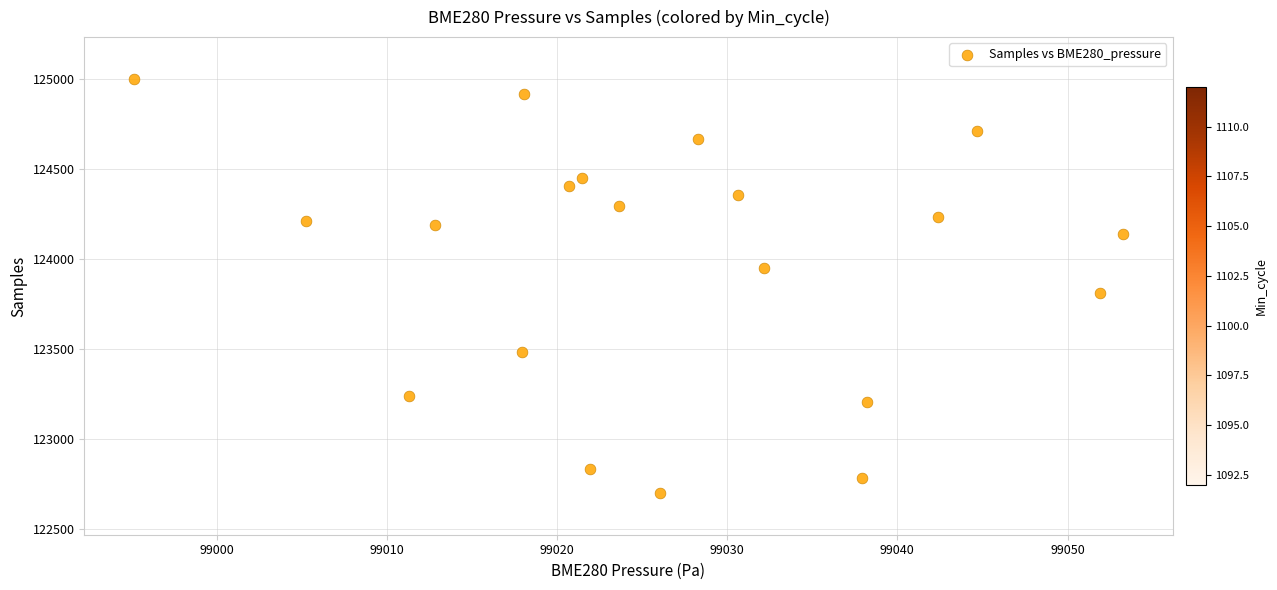

What is the range of Y values (max minus min)?

2303